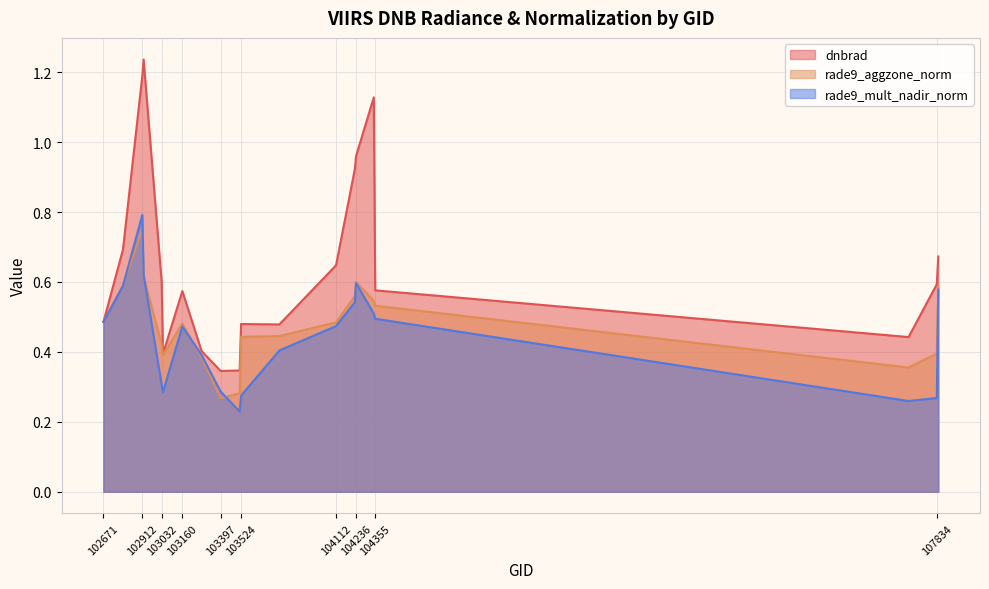

What is the average value of the rade9_aggzone_norm series?

0.5